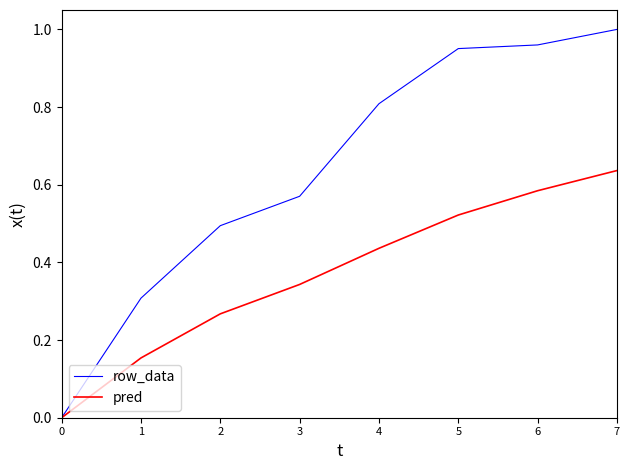

At which label does row_data reach its peak?

7